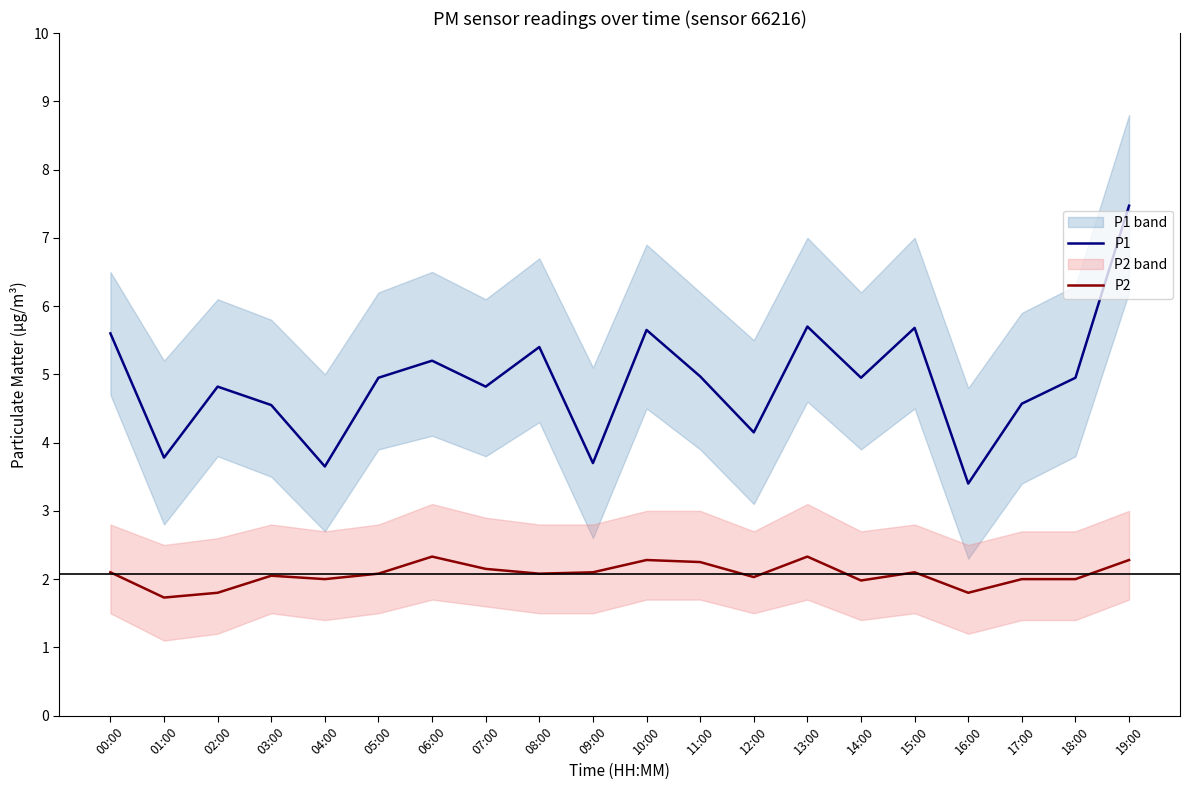

What is the maximum value for P2?

2.3